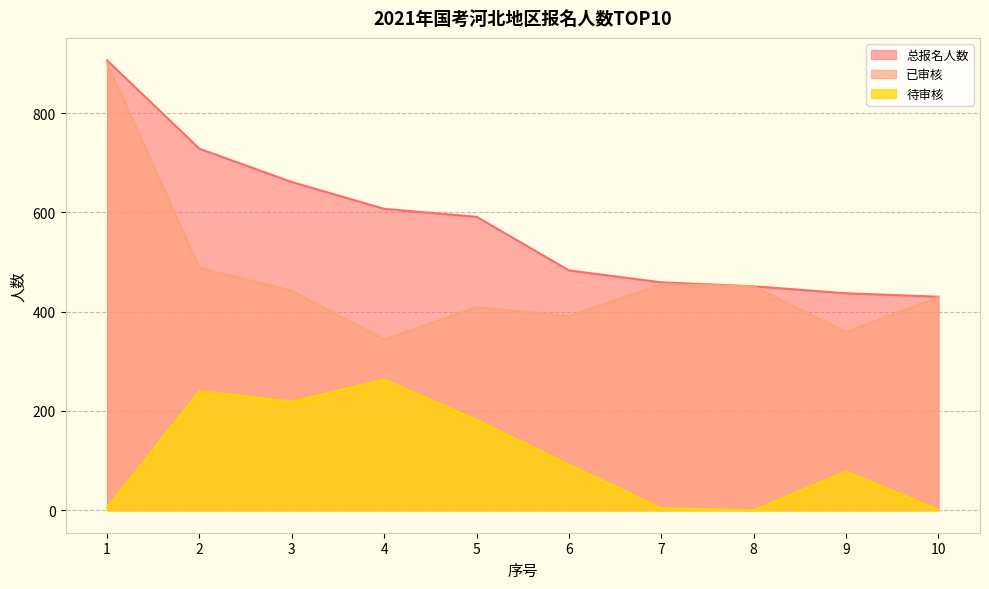

Is the value of 已审核 at 6 greater than the value of 总报名人数 at 10?

No